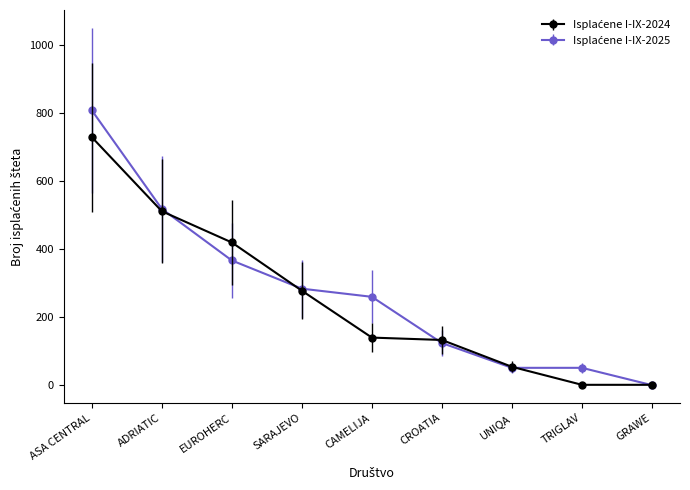

What is the spread (max minus min) of values at CAMELIJA?

120